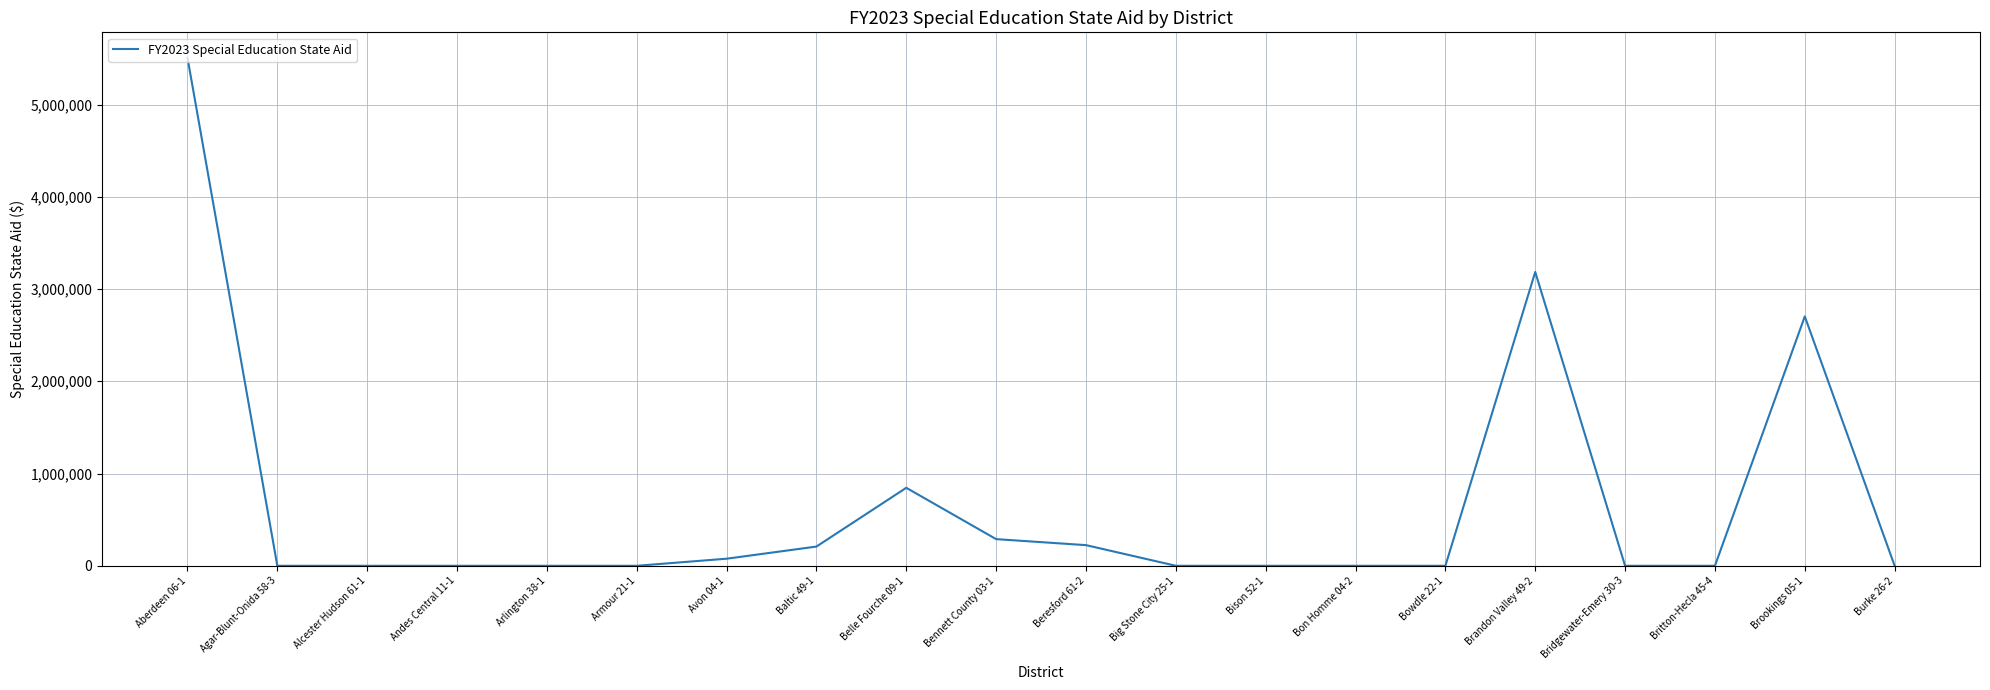

What is the maximum value shown in the chart?

5507481